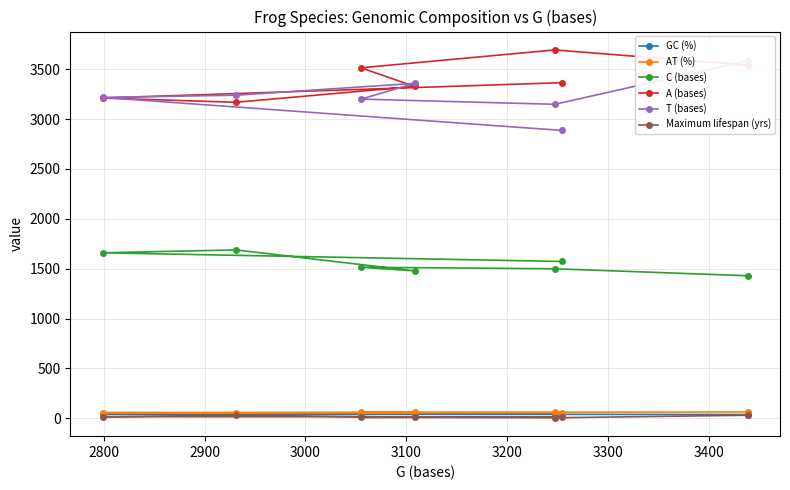

What is the sum of all T (bases) values?

22632.0